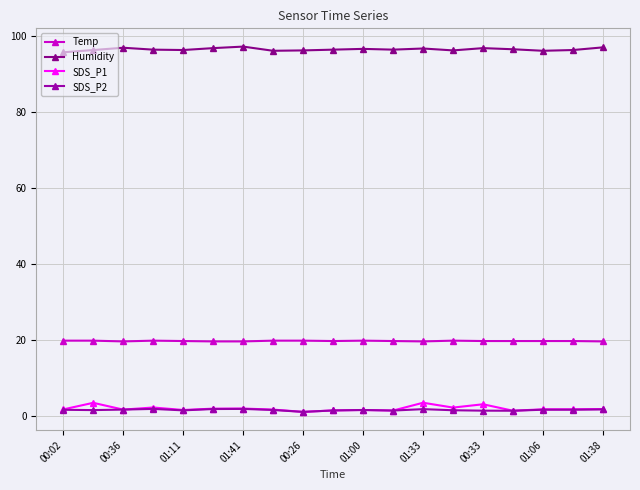

True or false: SDS_P2 has more than 1 interior local peaks.

True